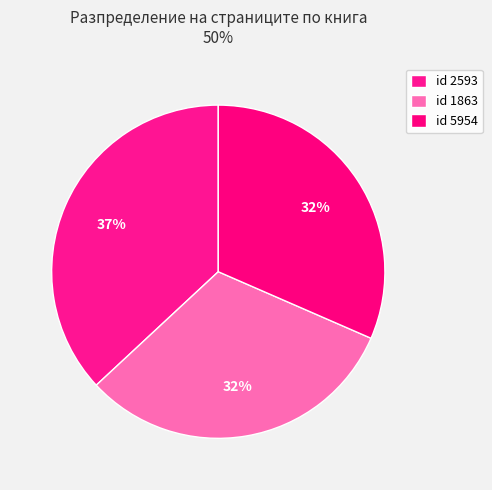

How many slices are in this pie chart?

3